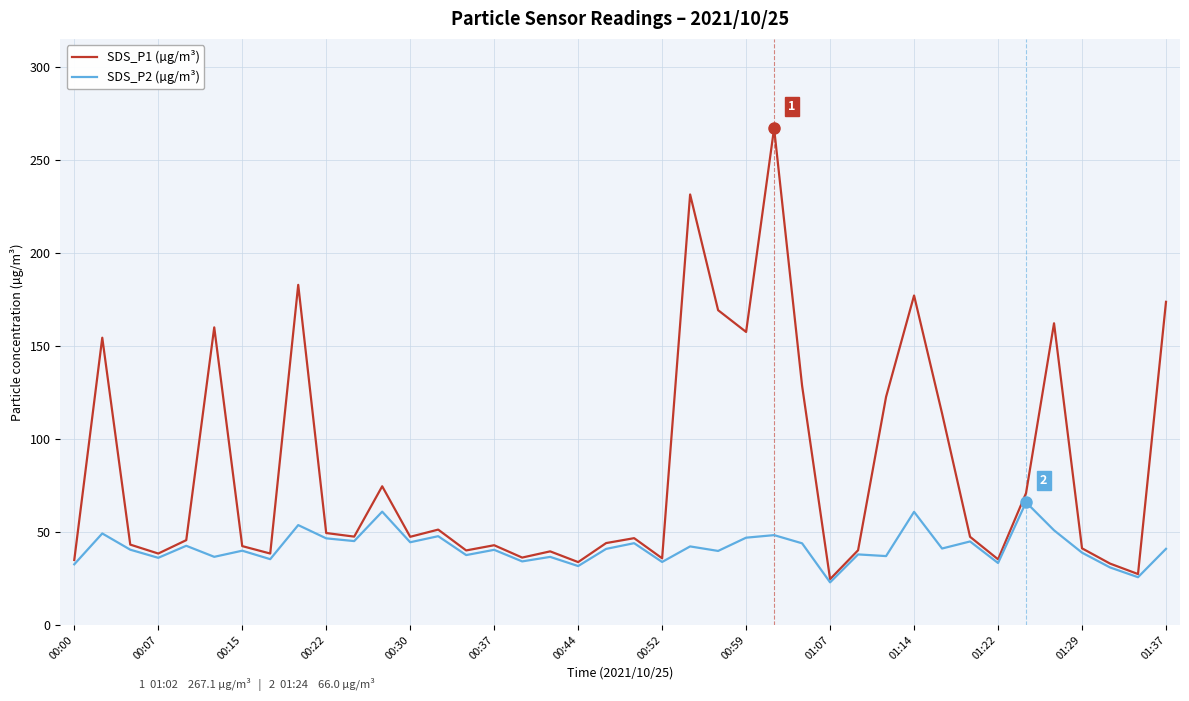

What is the minimum value shown in the chart?

22.9